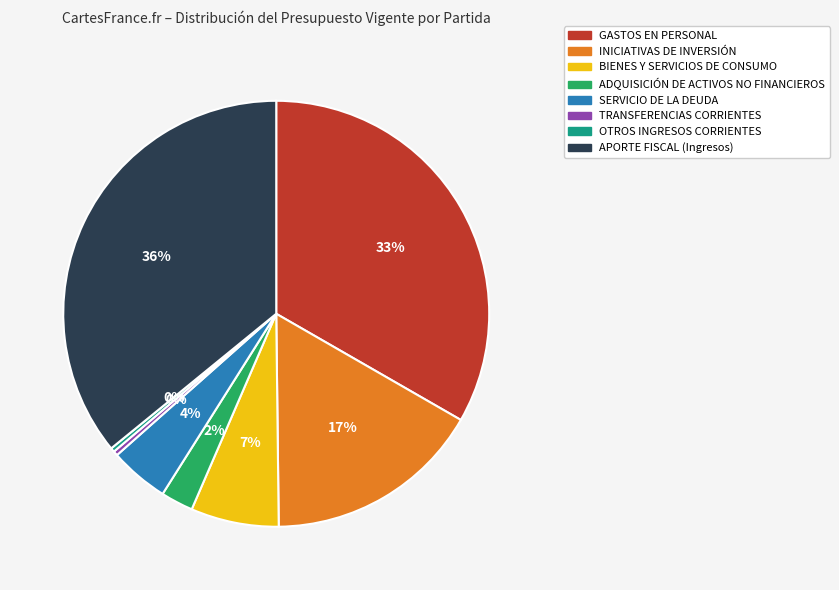

Is there a majority slice in this chart?

No